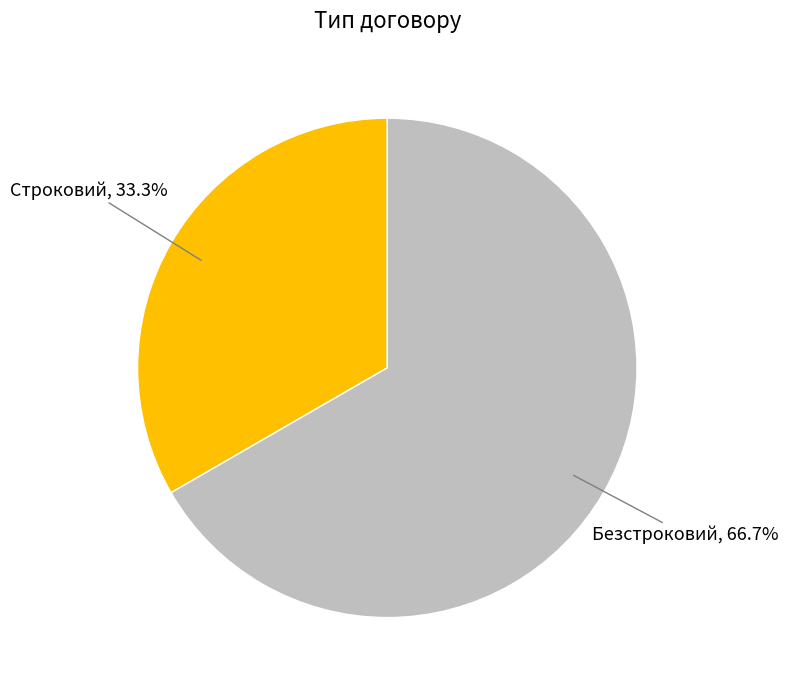

What is the smallest slice in the pie chart?

Строковий